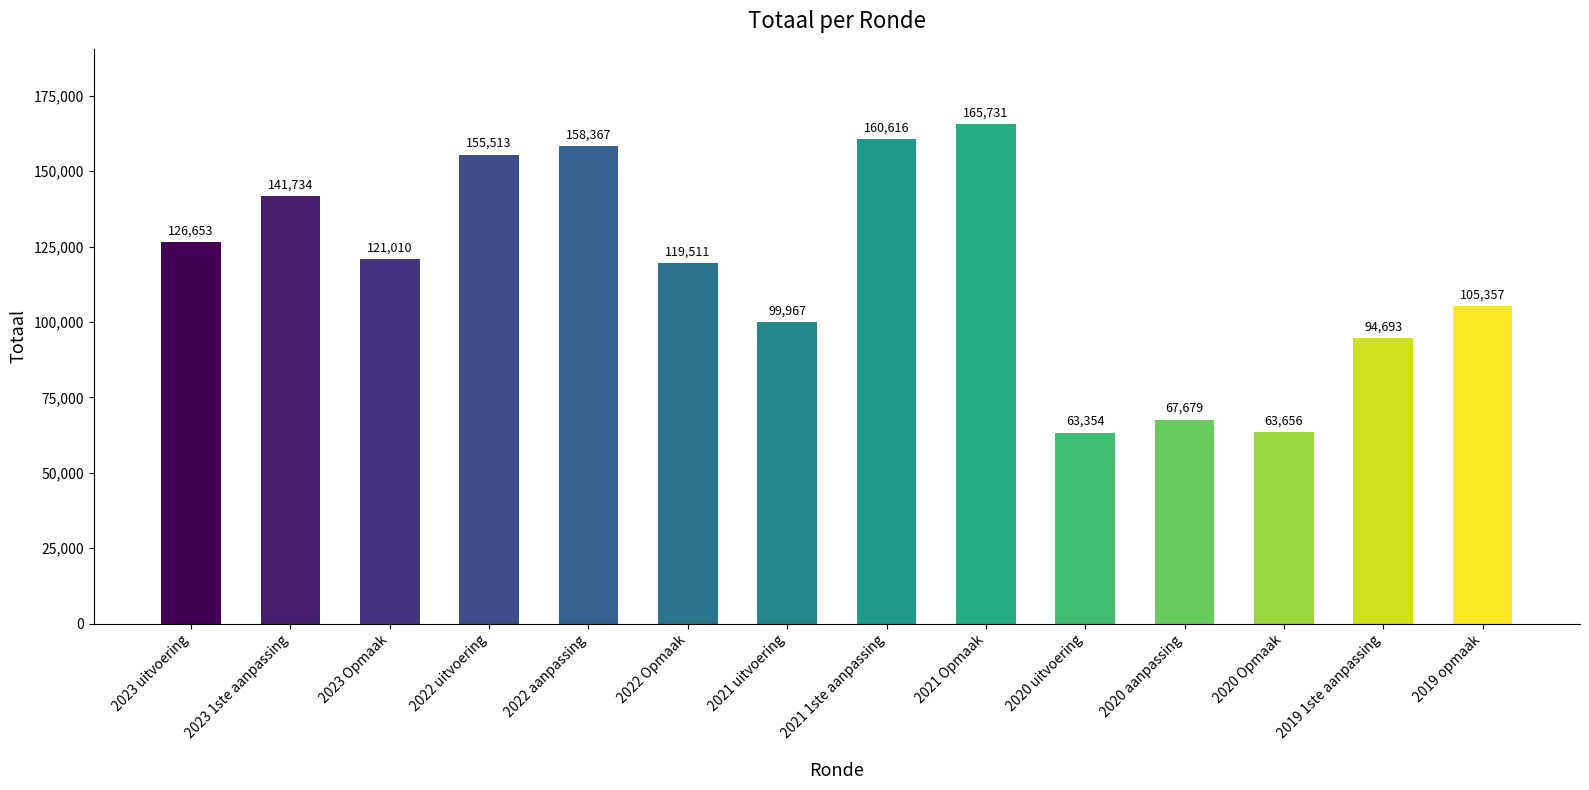

Where does the data first go above 121010?

2023 uitvoering